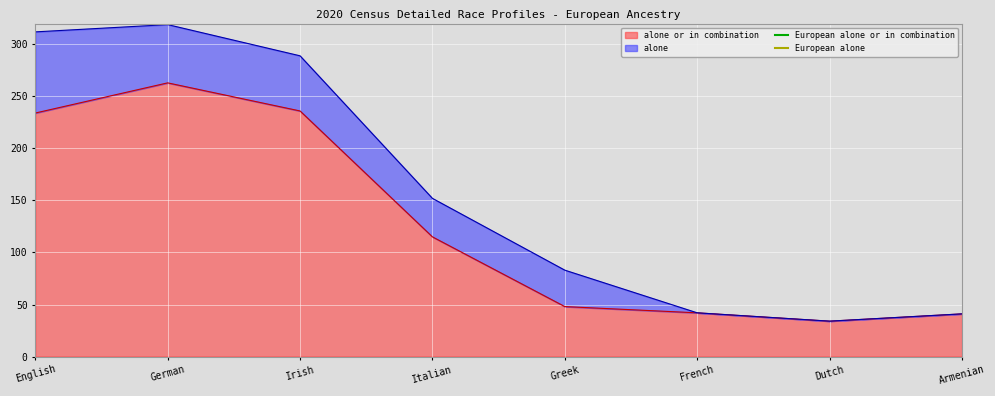

The value of alone or in combination at English is 234. True or false?

True